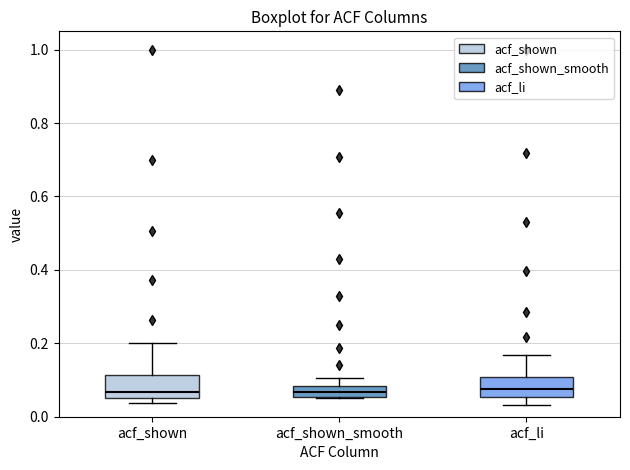

Where is the upper edge of the box for acf_li on the y-axis? The values are not printed on the chart, so give them approximately, as read against the axis.

0.10